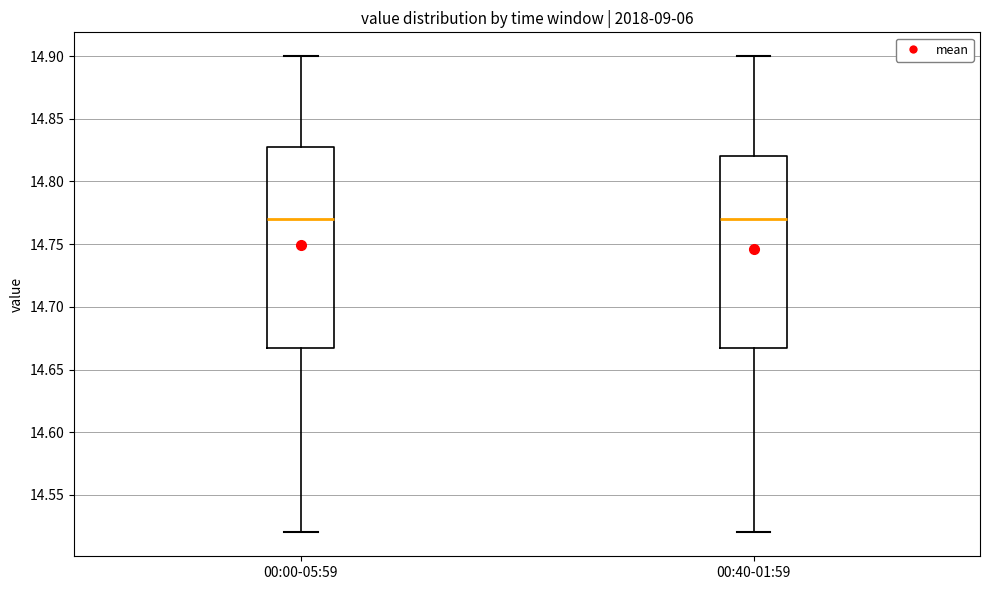

Comparing the boxes themselves (not the whiskers), which one is the tallest?

00:00-05:59